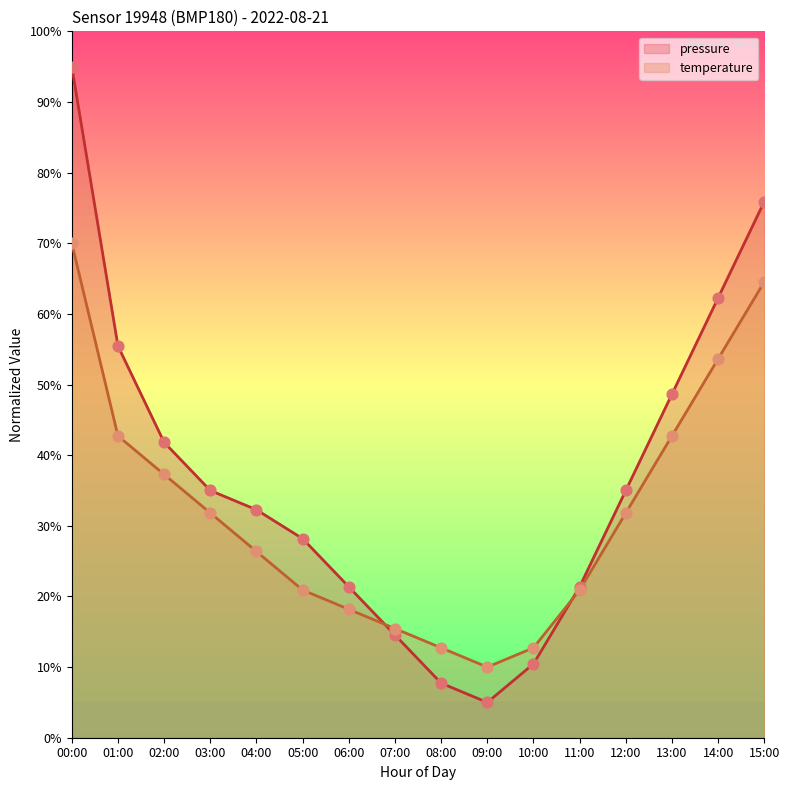

Which series reaches the minimum Y coordinate?

pressure